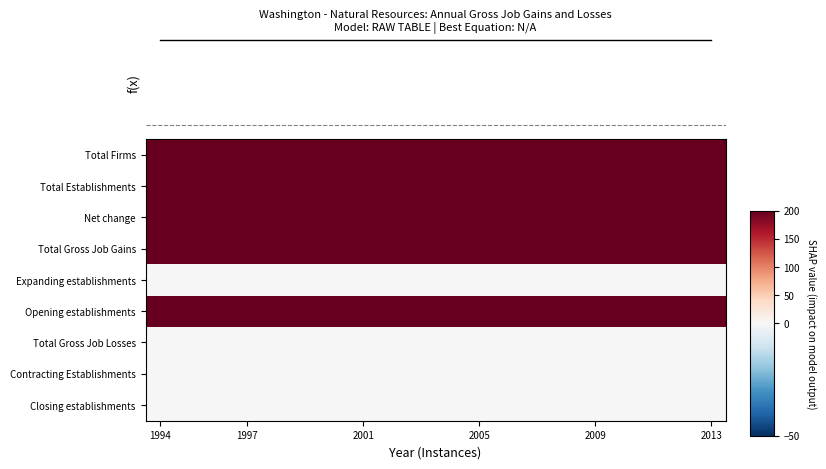

At how many categories does at least one series exceed 147?

20